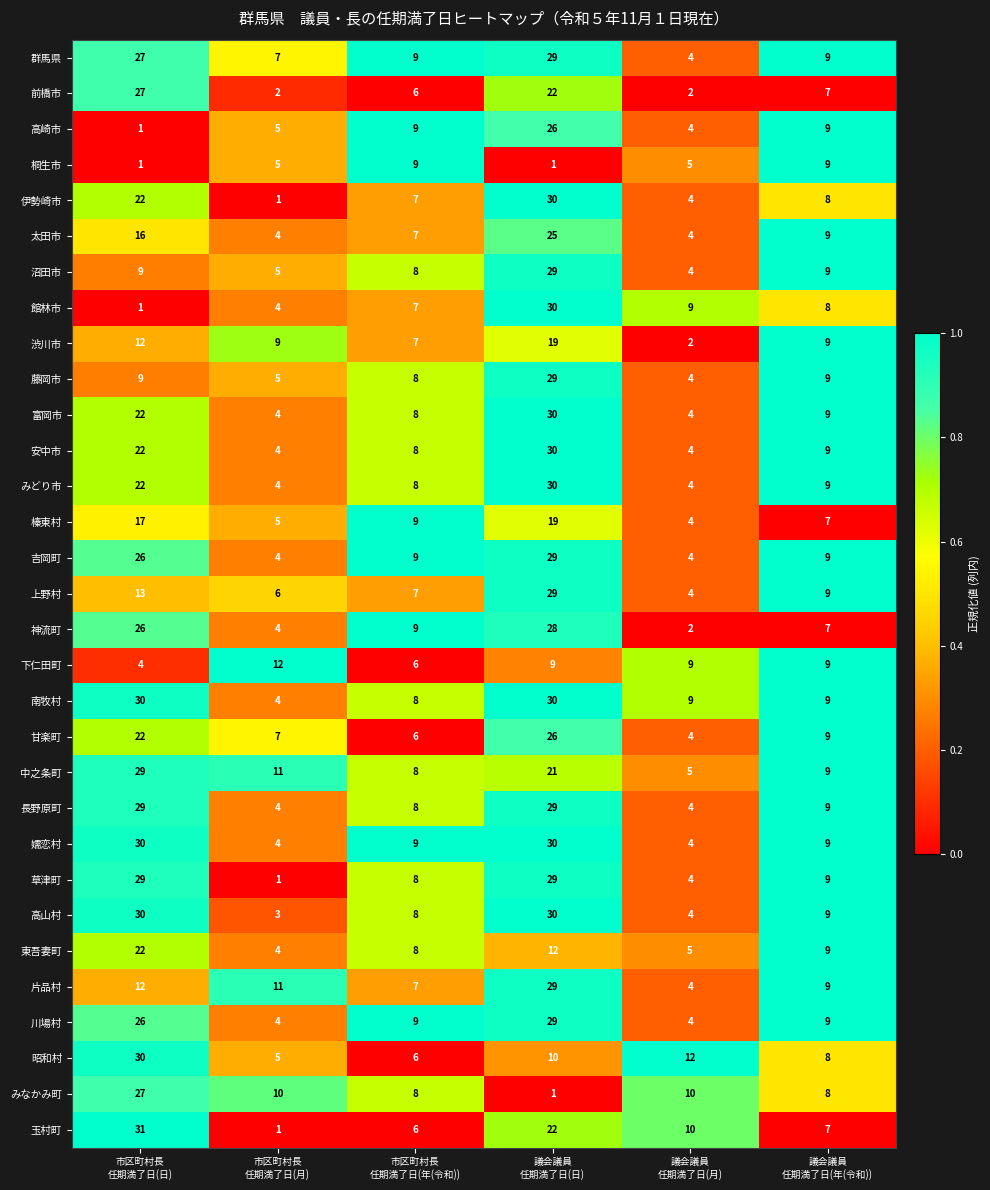

Which series has the largest range (max minus min)?

玉村町